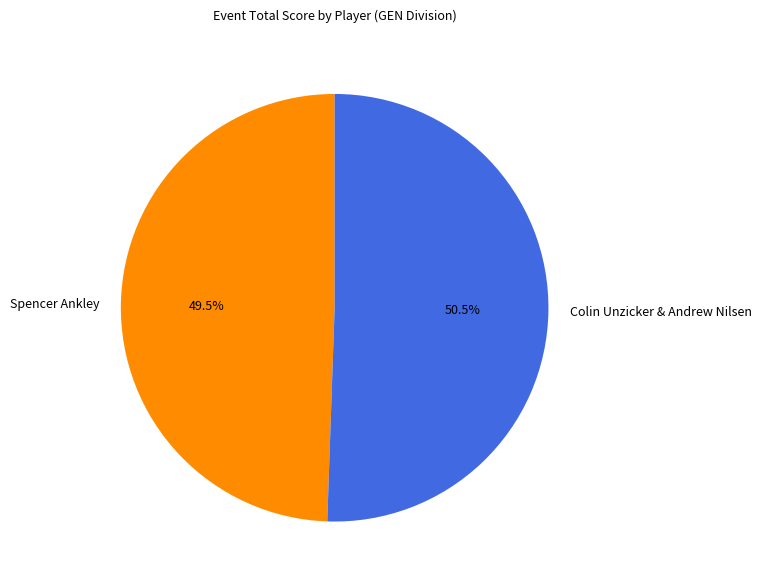

What is the smallest slice in the pie chart?

Spencer Ankley